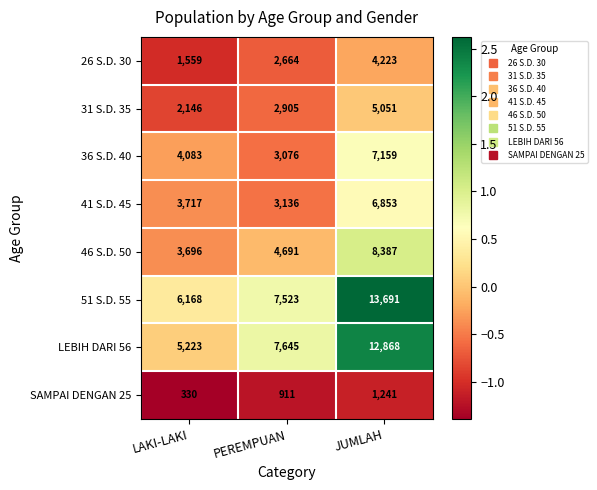

What is the total value across all series at JUMLAH?

59473